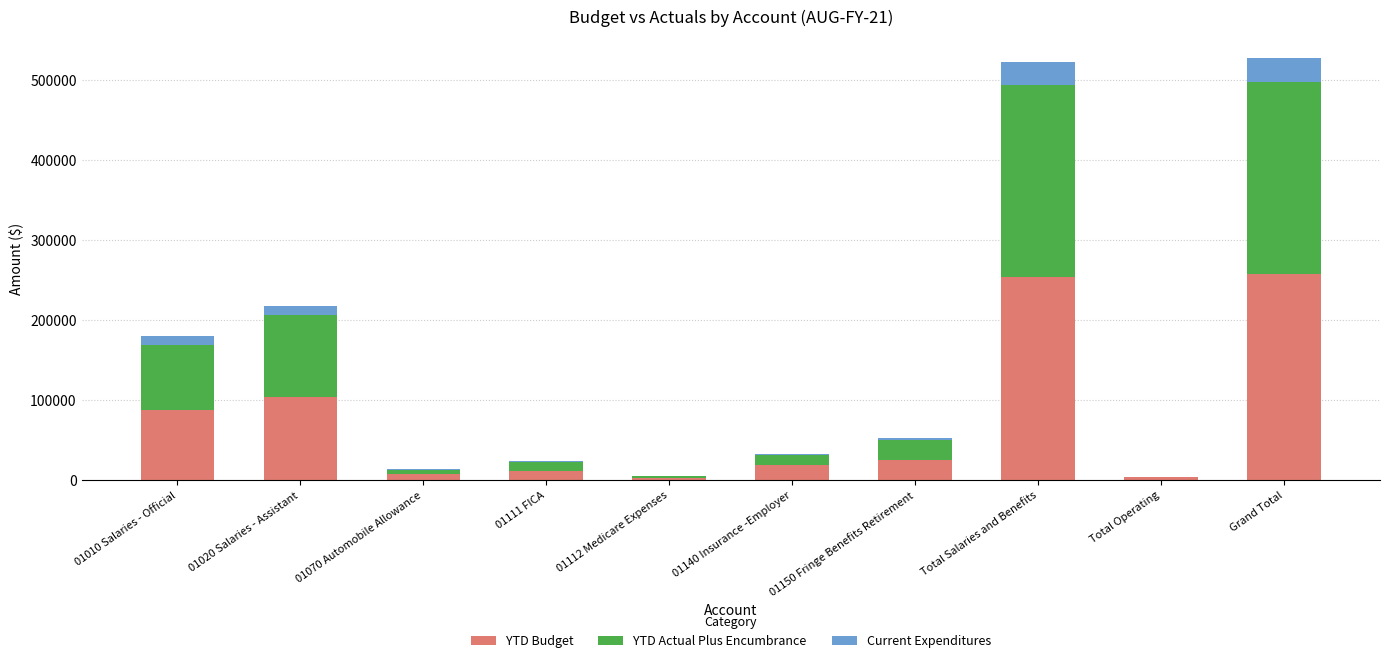

What is the maximum value for YTD Budget?

258062.0